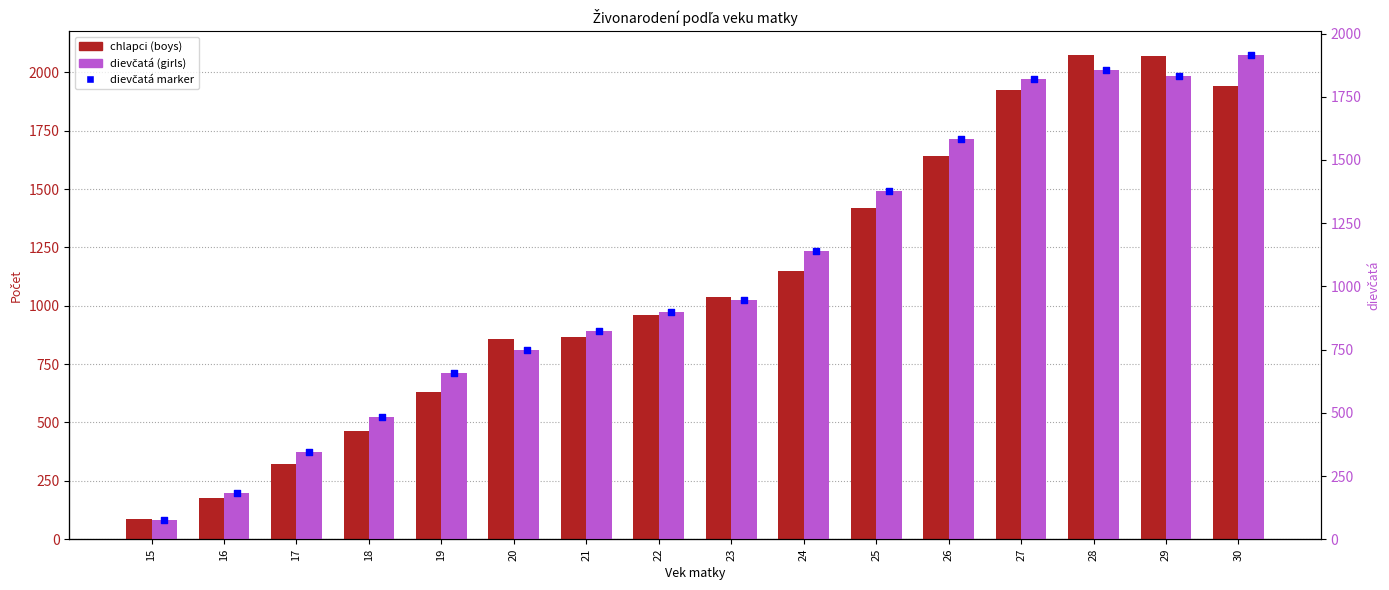

Which series reaches the minimum Y coordinate?

dievčatá